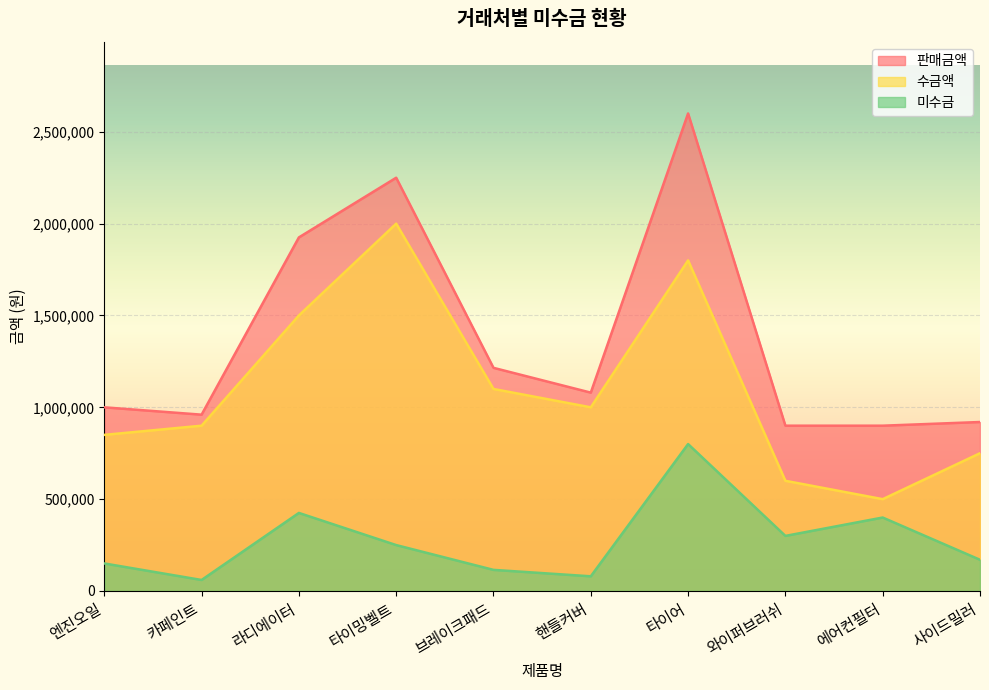

Where is the first local minimum for 미수금?

카페인트